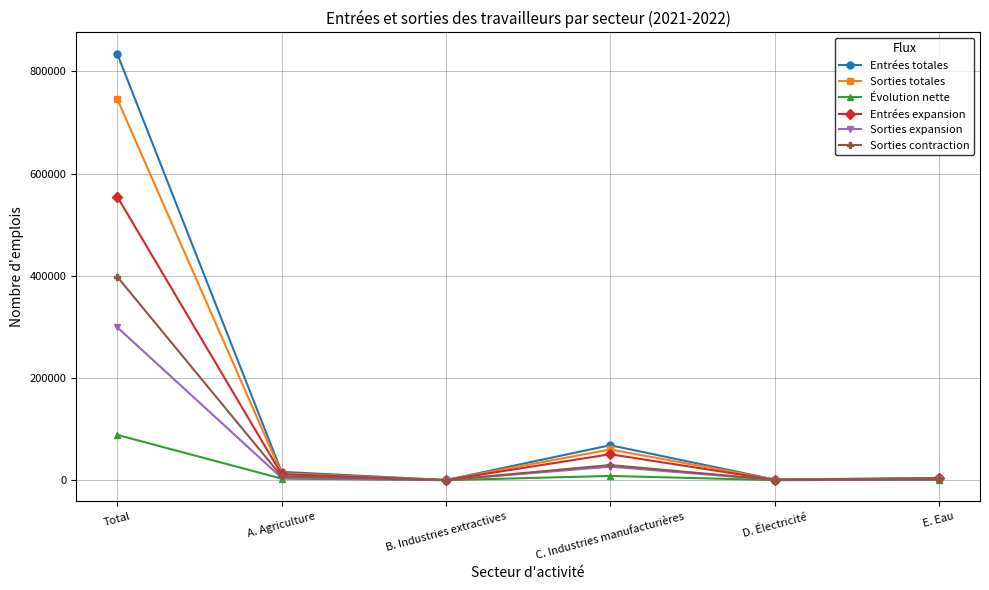

What are all the series names shown in the legend?

Entrées totales, Sorties totales, Évolution nette, Entrées expansion, Sorties expansion, Sorties contraction